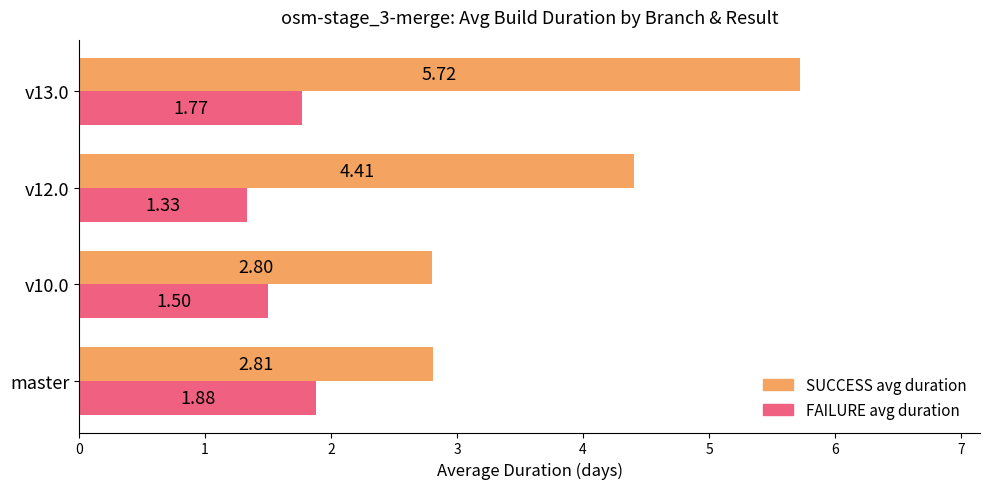

Is the value of FAILURE avg duration at v12.0 greater than the value of SUCCESS avg duration at master?

No